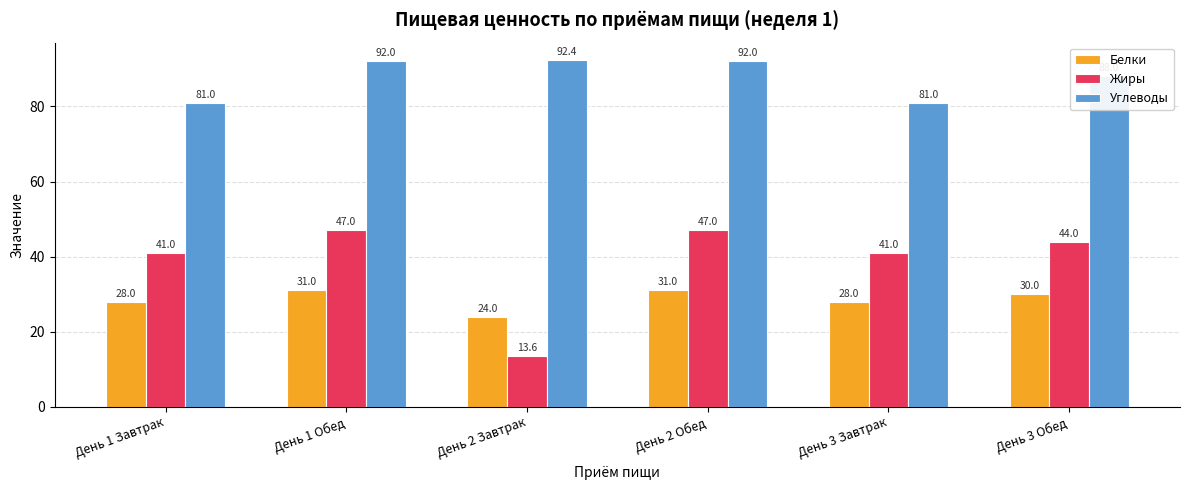

The value of Жиры at День 1 Обед is 75.4. True or false?

False